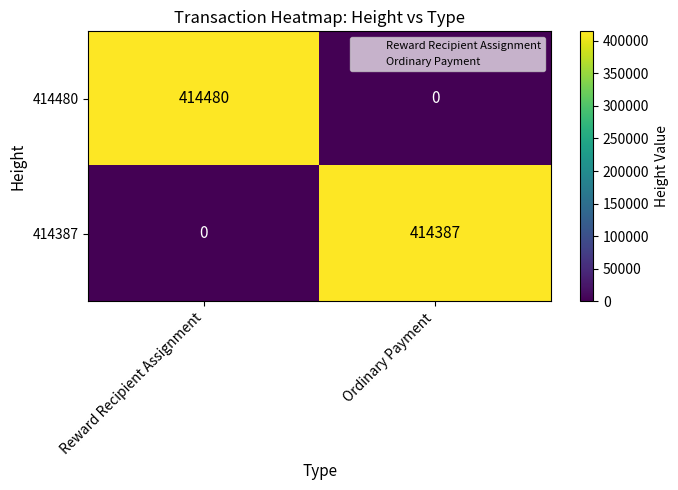

List the series in order of their overall mean, lowest first.

414387, 414480